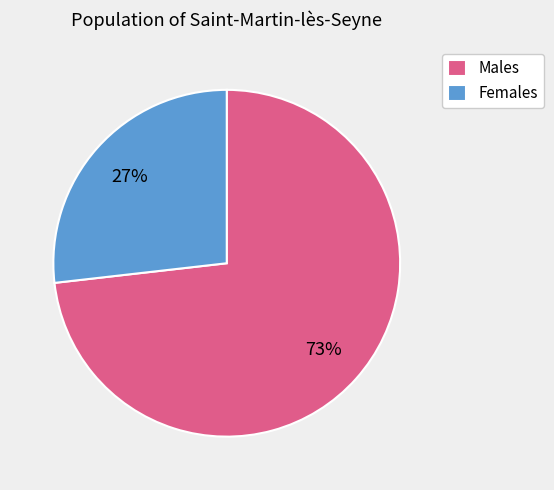

How many slices are in this pie chart?

2